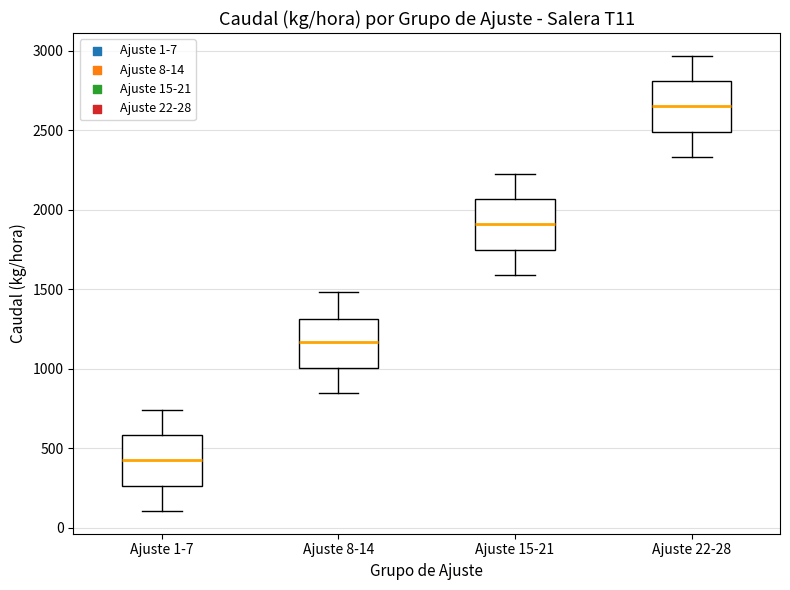

Which box has the lowest median line?

Ajuste 1-7